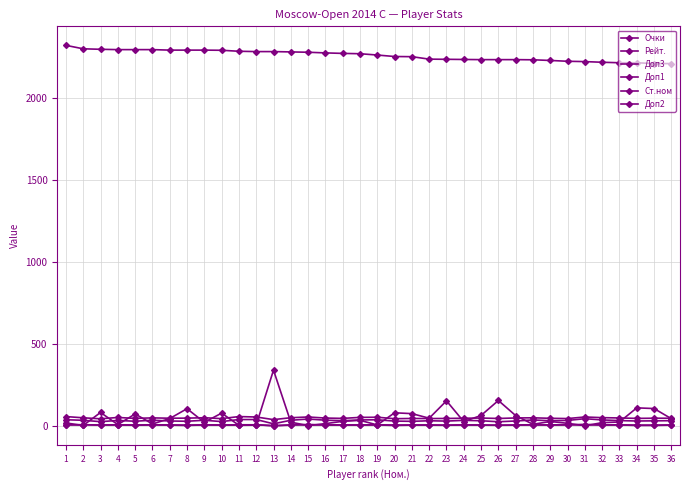

True or false: Очки has more than 1 points higher than both neighbors.

True